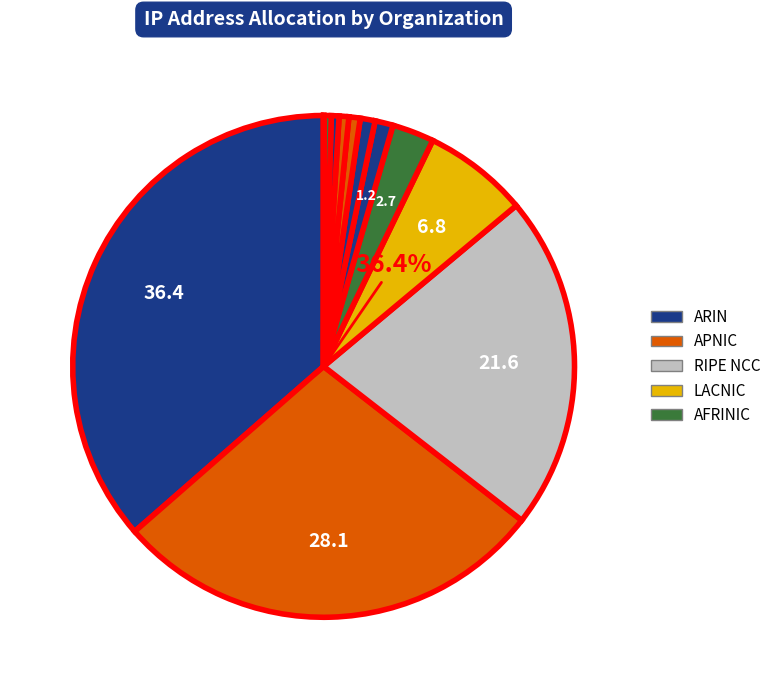

To the nearest percent, what is the average slice percentage?

7%